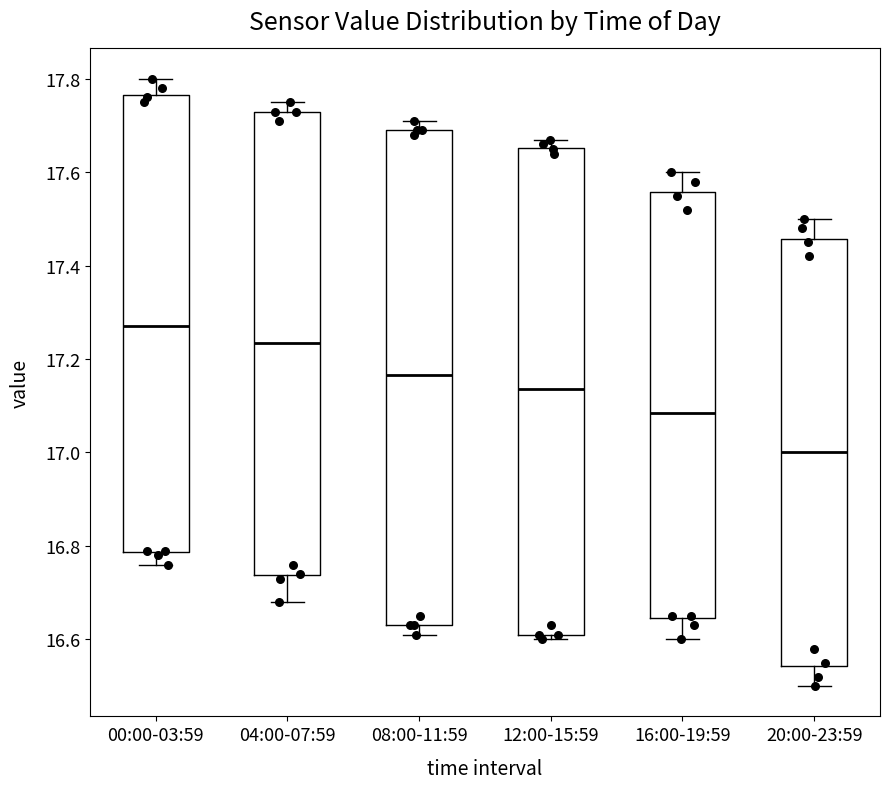

Reading left to right, transcribe this box plot: for each box, give where its median line is, the range the box spans, and where its two whiskers end, as read against the y-axis. The values are not printed on the chart, so give them approximately, as read against the axis.

00:00-03:59: median 17.28, box 16.78 to 17.76, whiskers 16.76 to 17.80
04:00-07:59: median 17.24, box 16.74 to 17.74, whiskers 16.68 to 17.76
08:00-11:59: median 17.16, box 16.64 to 17.70, whiskers 16.62 to 17.72
12:00-15:59: median 17.14, box 16.62 to 17.66, whiskers 16.60 to 17.68
16:00-19:59: median 17.08, box 16.64 to 17.56, whiskers 16.60 to 17.60
20:00-23:59: median 17.00, box 16.54 to 17.46, whiskers 16.50 to 17.50